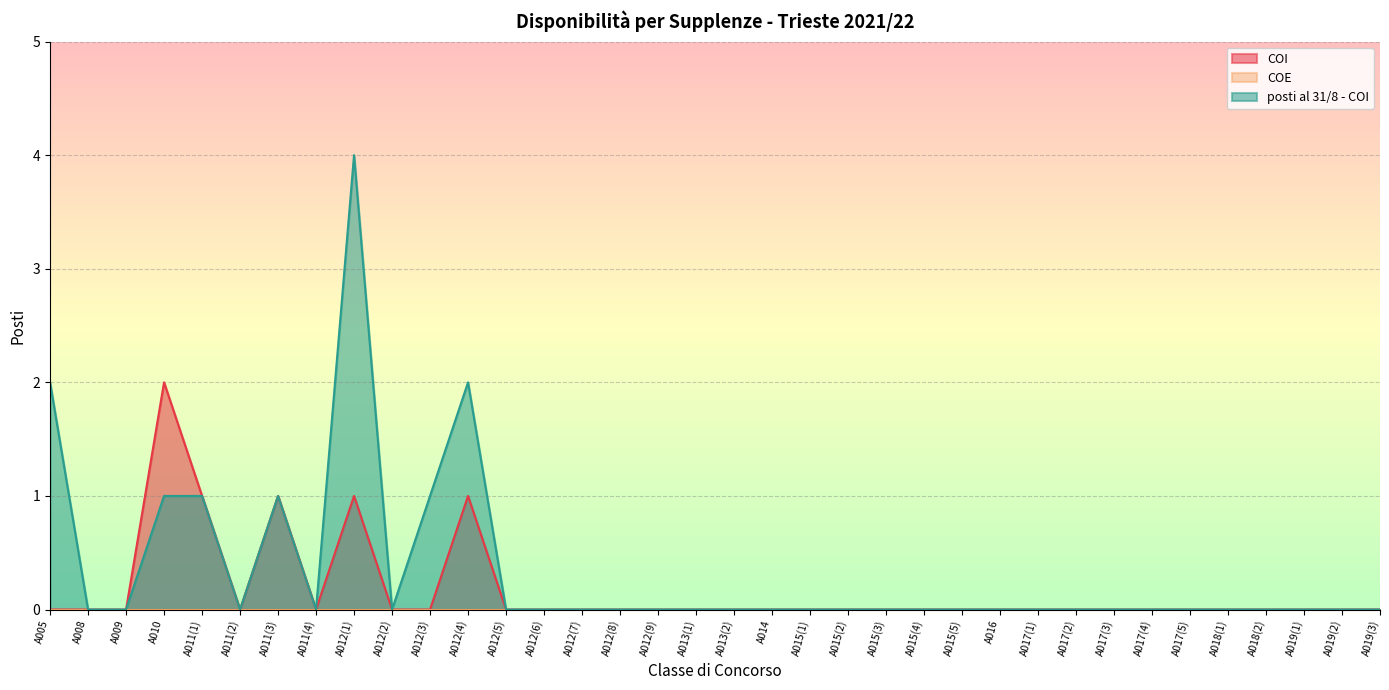

What is the sum of all COI values?

6